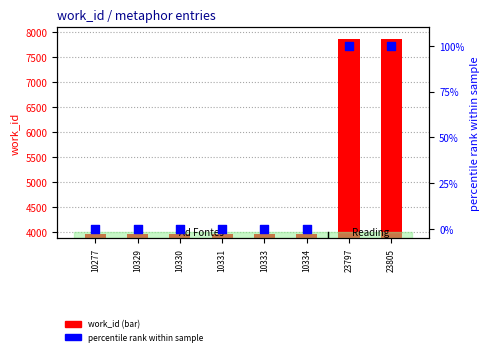

At which category is the sum across all series the highest?

23797